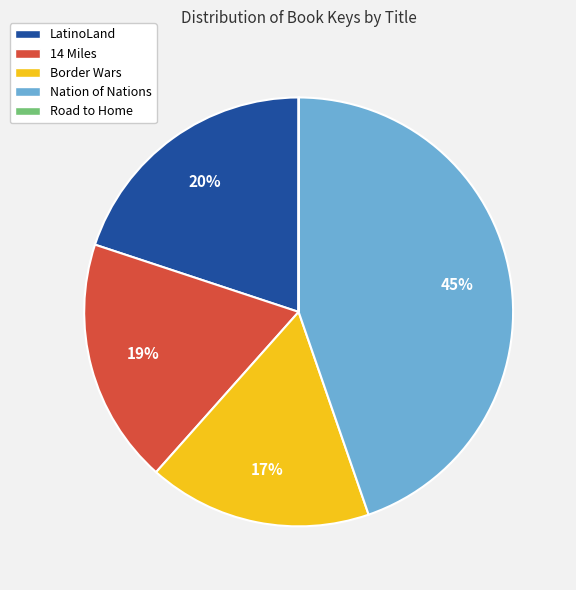

What is the largest slice in the pie chart?

Nation of Nations